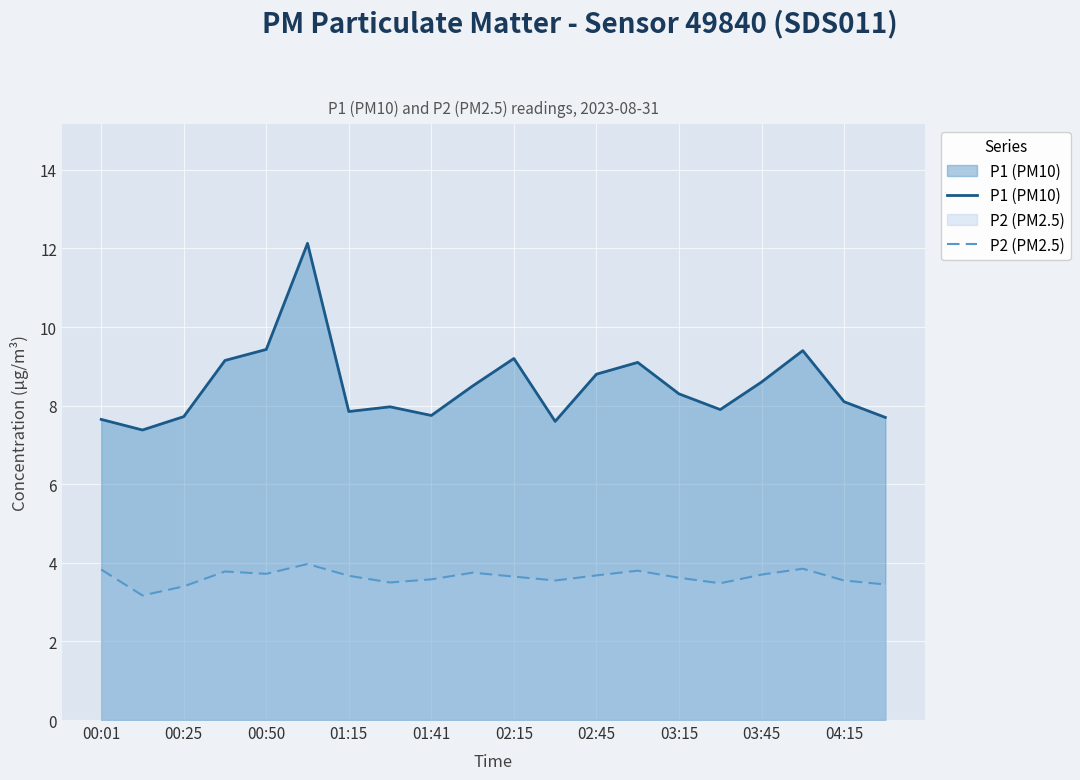

What is the average value of the P2 (PM2.5) series?

3.6